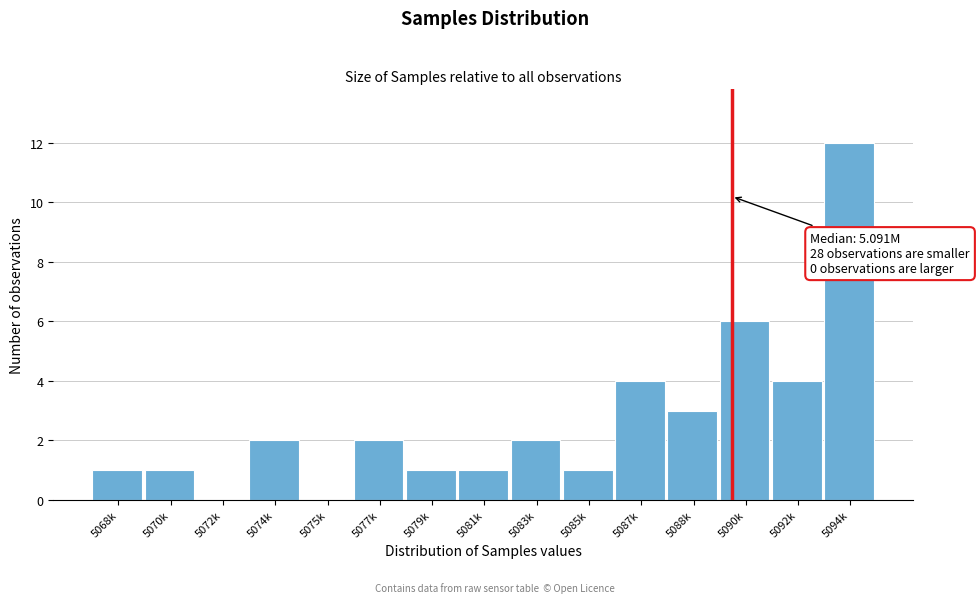

Reading left to right, what are all the values shown in this chart?

5068k=1	5070k=1	5072k=0	5074k=2	5075k=0	5077k=2	5079k=1	5081k=1	5083k=2	5085k=1	5087k=4	5088k=3	5090k=6	5092k=4	5094k=12